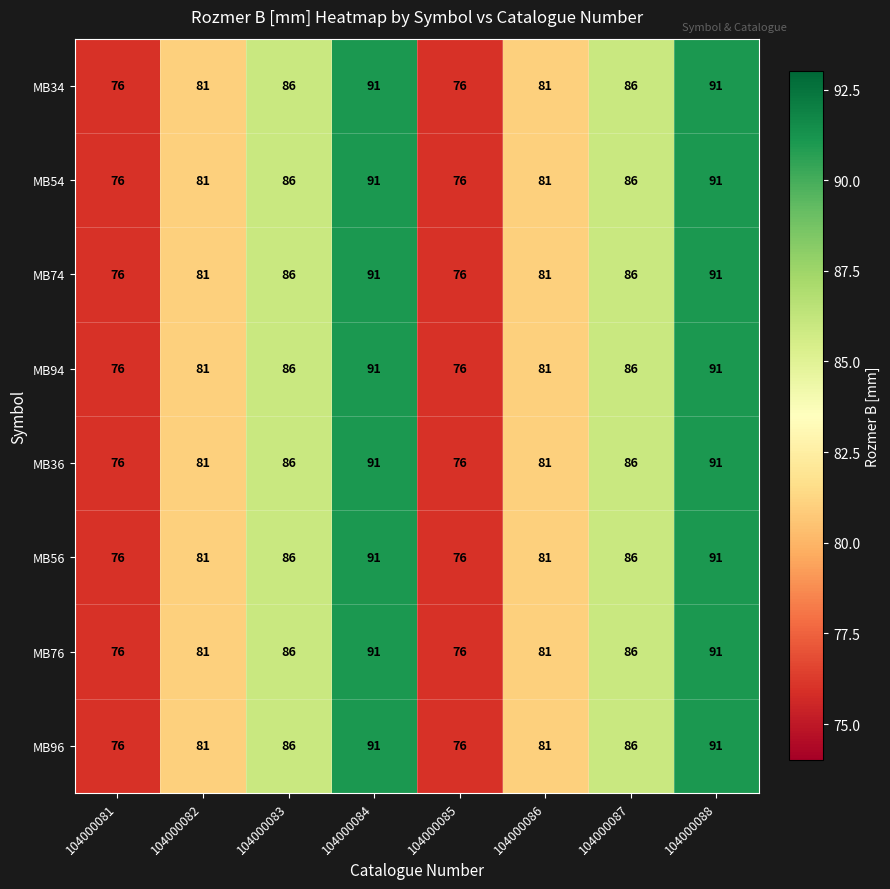

What is the sum of all MB54 values?

668